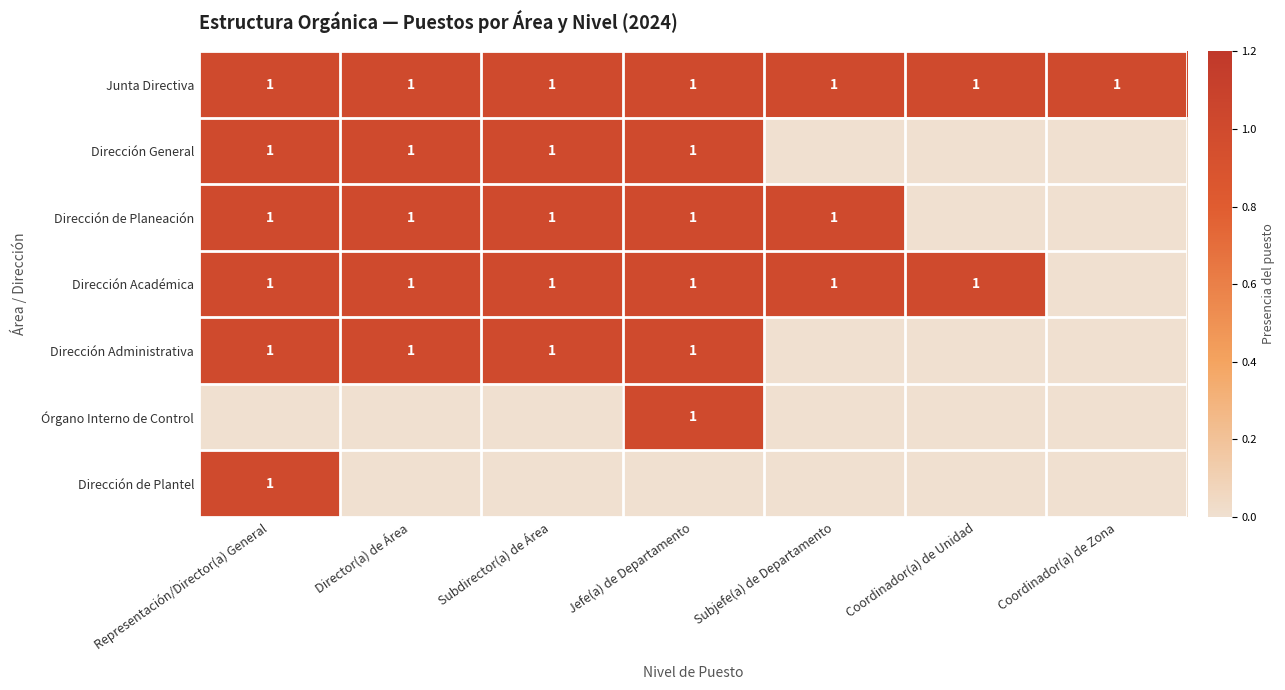

The value of Dirección General at Jefe(a) de Departamento is 1. True or false?

True